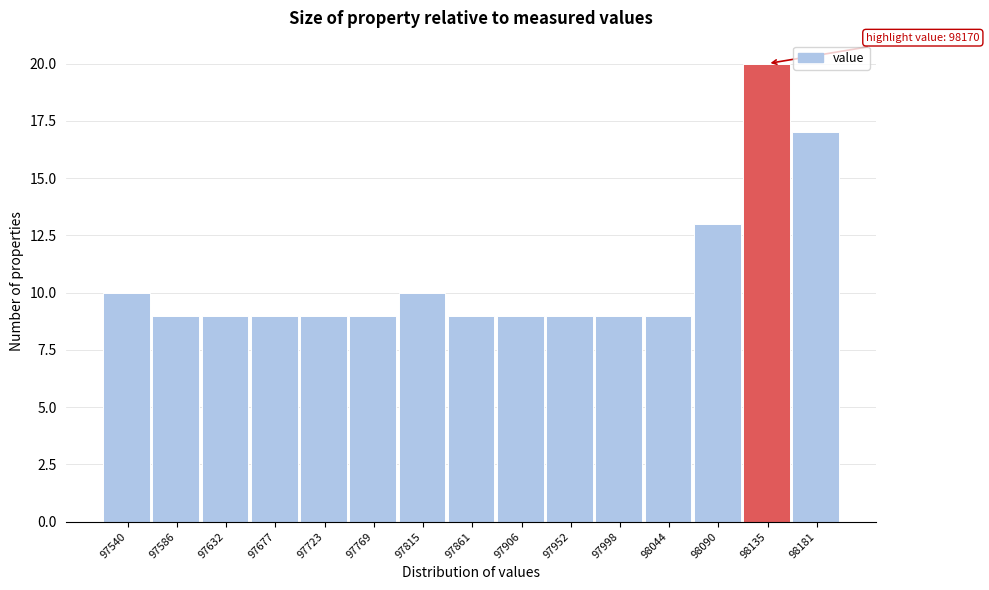

Reading left to right, what are all the values shown in this chart?

97540=10	97586=9	97632=9	97677=9	97723=9	97769=9	97815=10	97861=9	97906=9	97952=9	97998=9	98044=9	98090=13	98135=20	98181=17